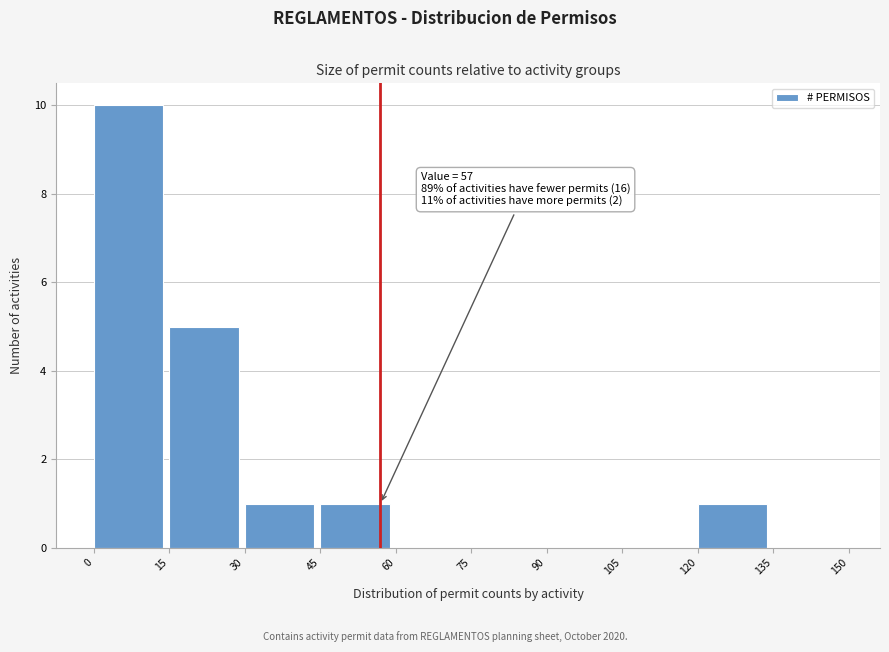

Over which range of the x-axis is the bar tallest?

0 to 15